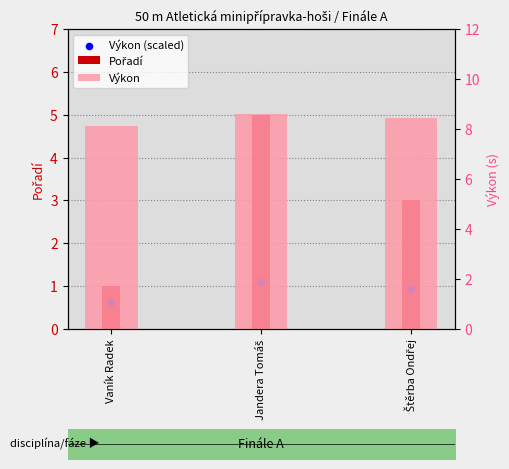

What are all the series names shown in the legend?

Pořadí, Výkon (scaled), Výkon